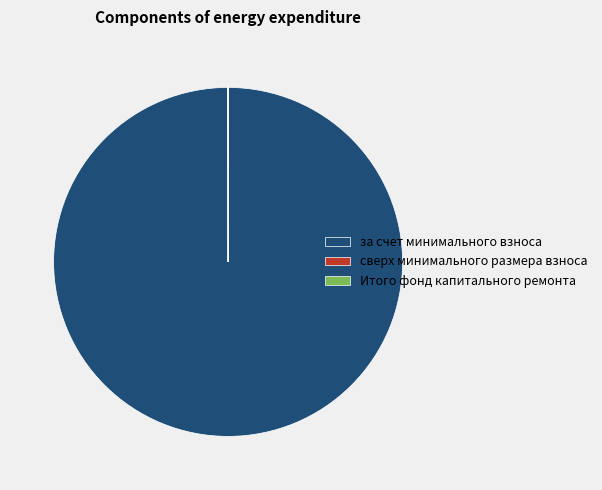

Is it true that за счет минимального взноса is 100% of the pie?

True